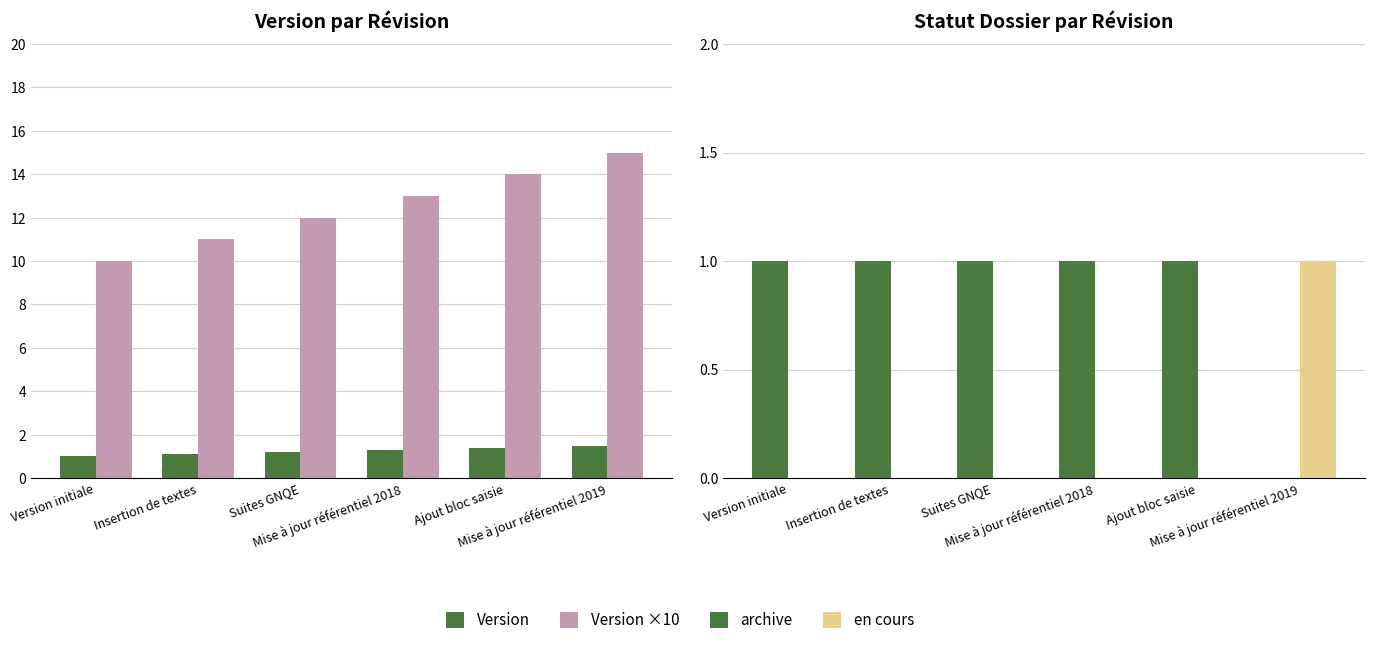

What is the maximum value shown in the chart?

15.0